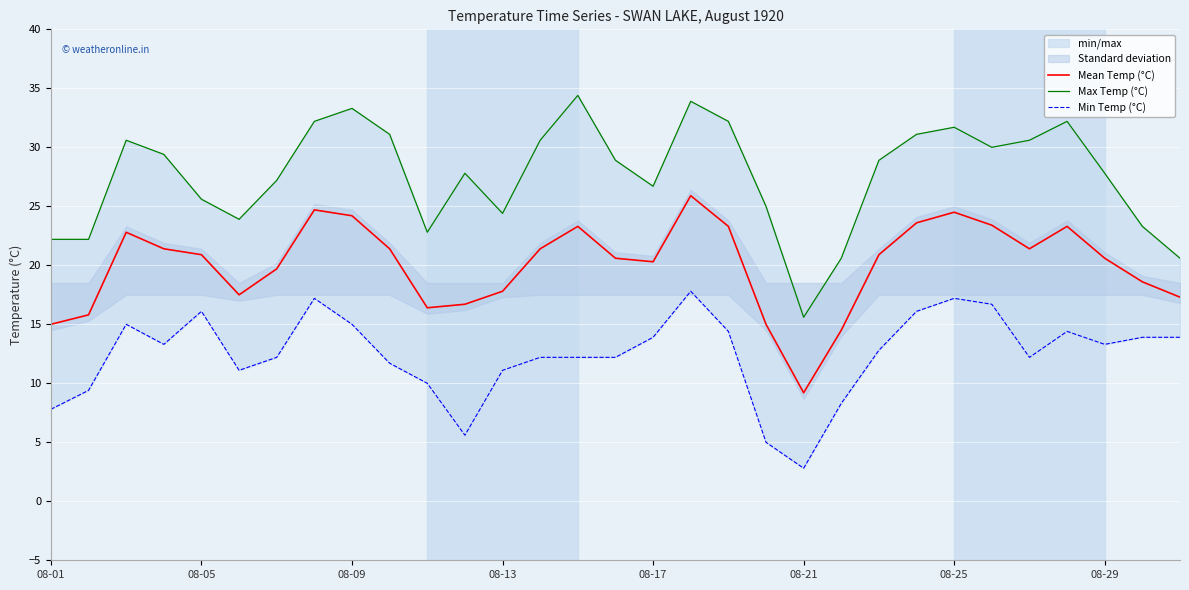

The value of Mean Temp (°C) at 08-17 is 20.3. True or false?

True